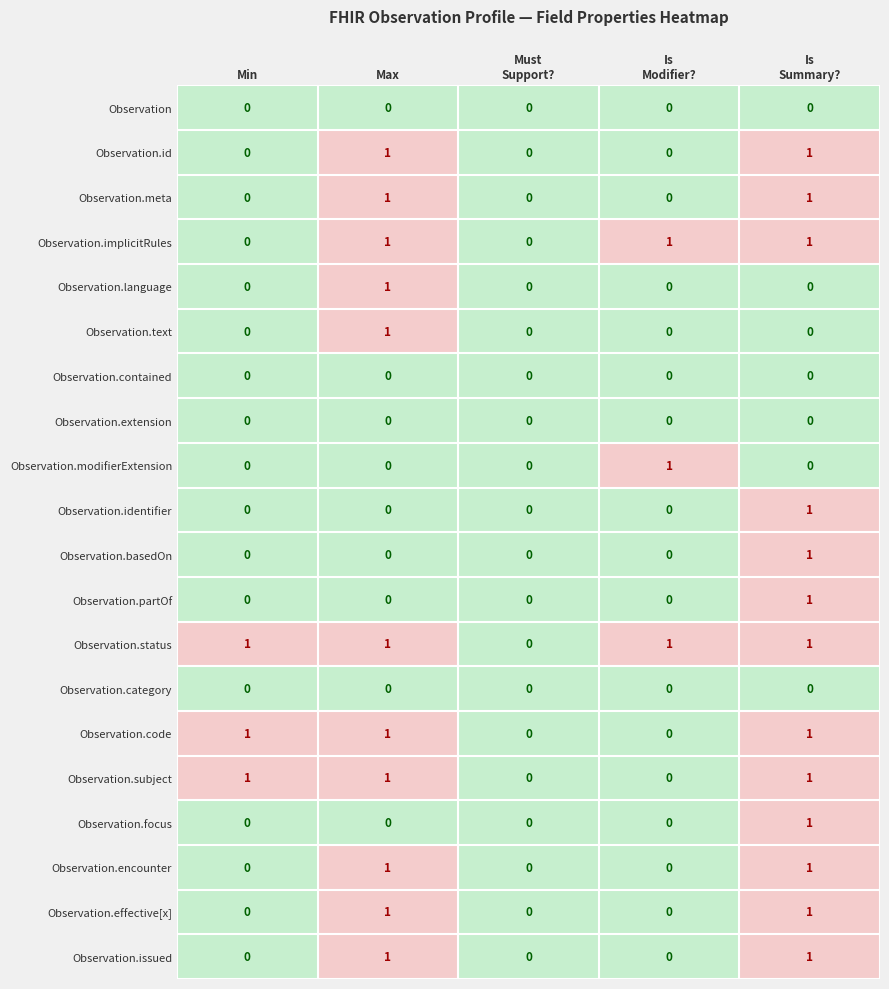

Which series has the largest total across all categories?

Observation.status